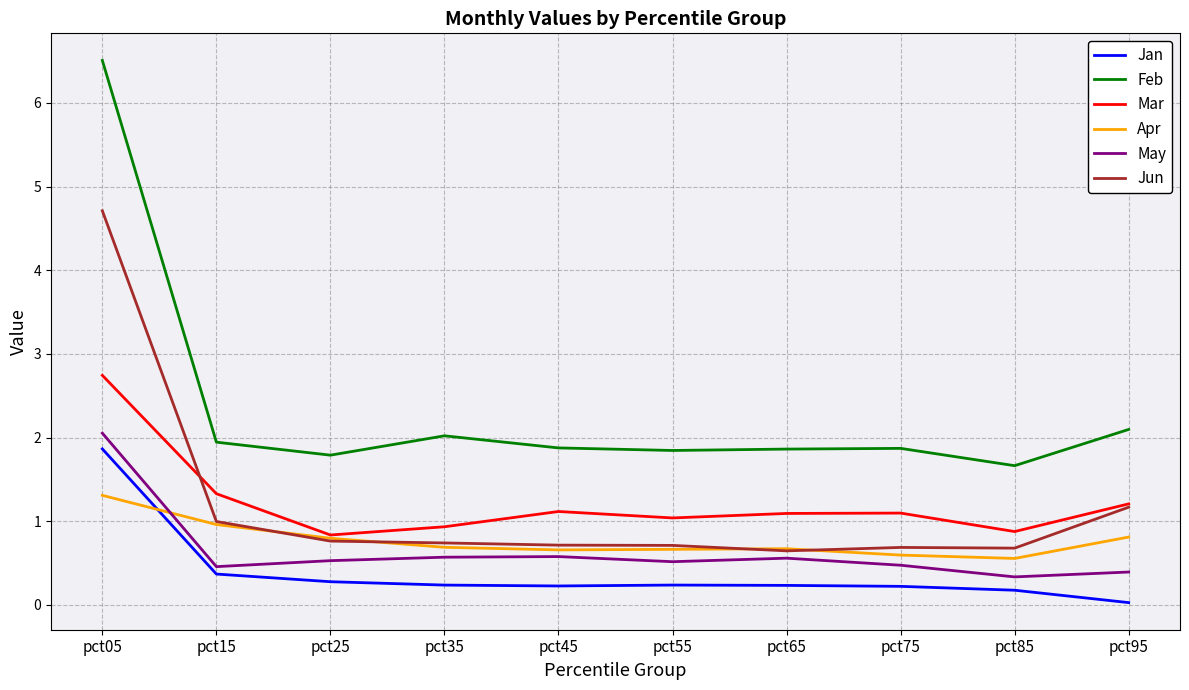

At how many categories does at least one series exceed 1?

10